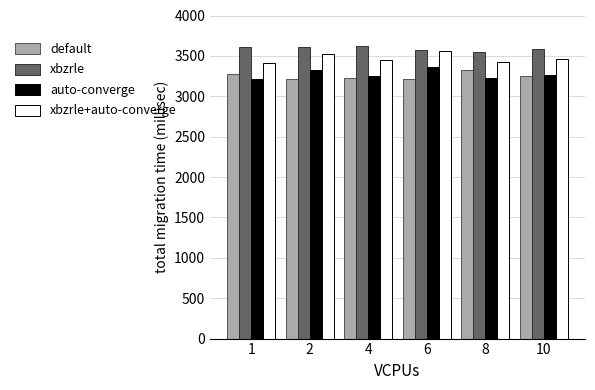

The value of xbzrle at 2 is 6253.9. True or false?

False